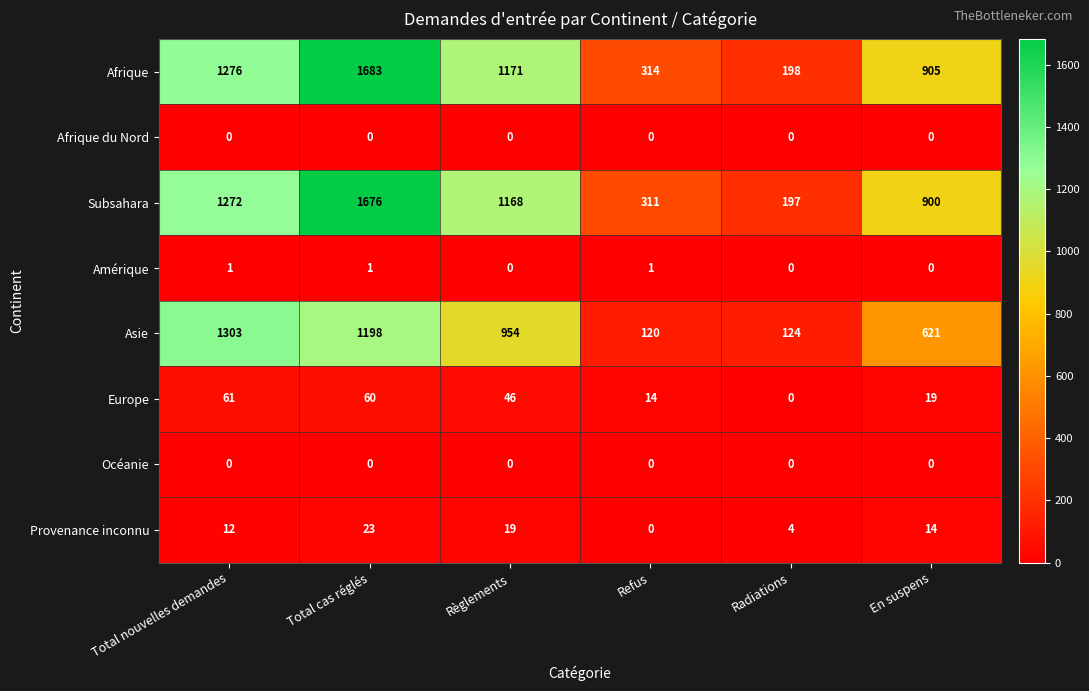

At which category is the sum across all series the highest?

Total cas réglés